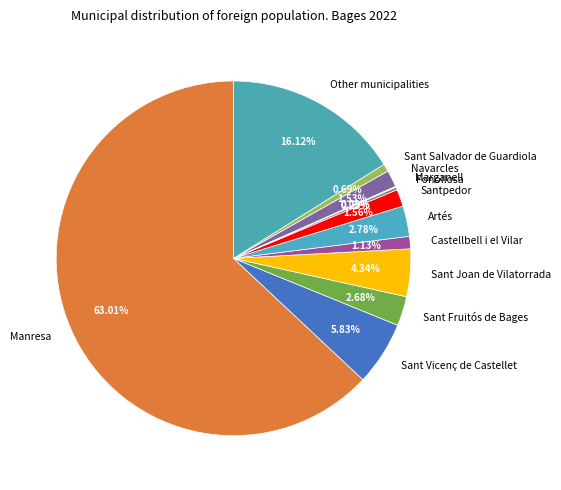

To the nearest percent, what is the difference between the largest and smallest slice percentages?

63%